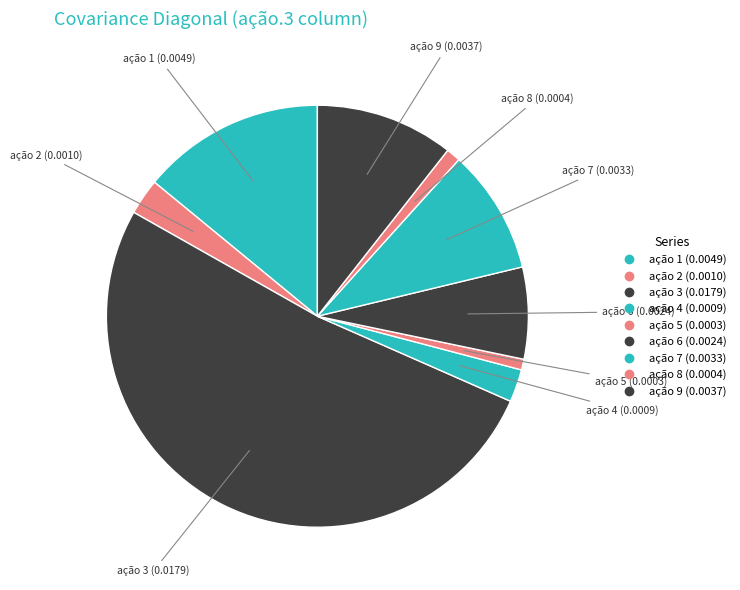

How many segments does this pie chart have?

9